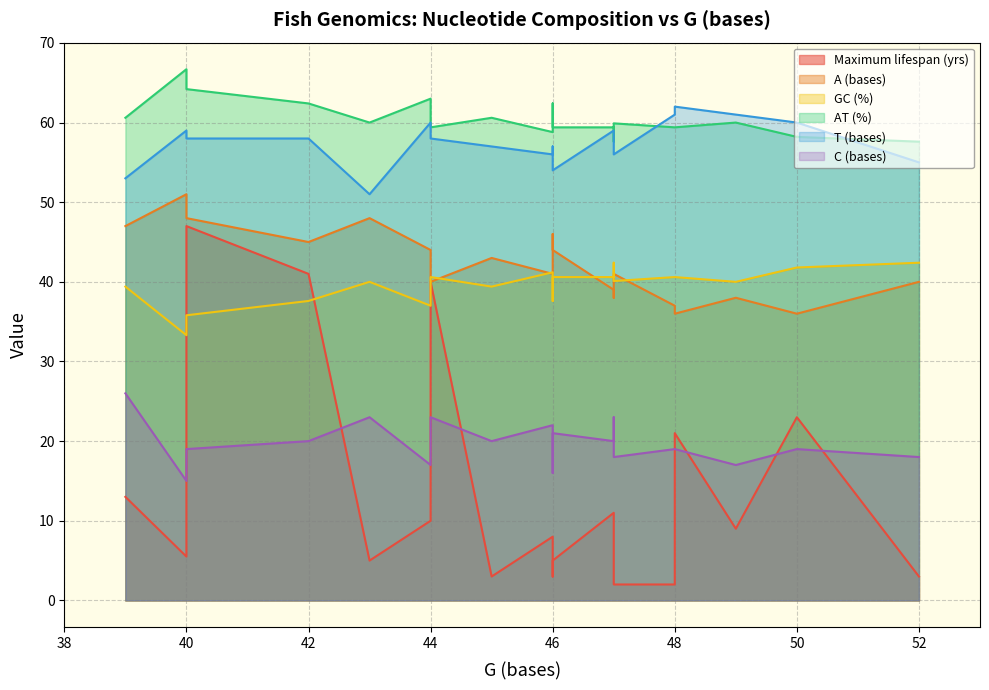

Does the chart have visible grid lines?

Yes